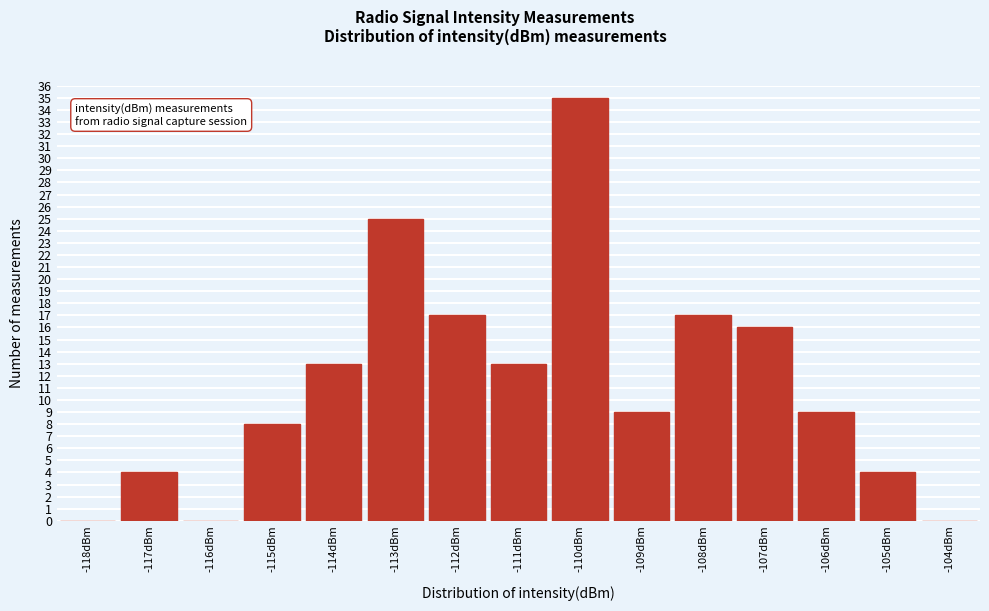

Reading left to right, transcribe all the data shown in this chart.

-118dBm=0	-117dBm=4	-116dBm=0	-115dBm=8	-114dBm=13	-113dBm=25	-112dBm=17	-111dBm=13	-110dBm=35	-109dBm=9	-108dBm=17	-107dBm=16	-106dBm=9	-105dBm=4	-104dBm=0